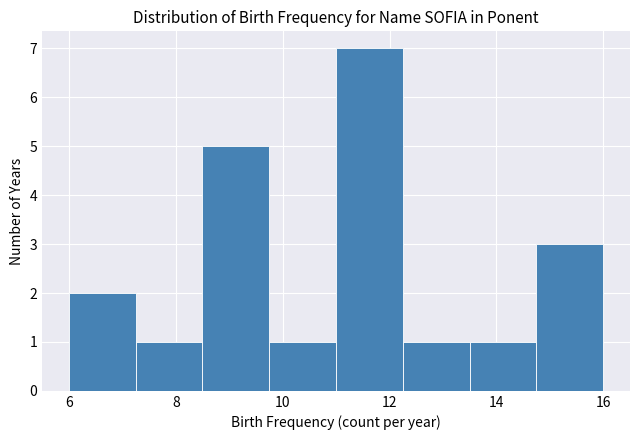

Which range on the x-axis has the tallest bar?

11.00 to 12.25